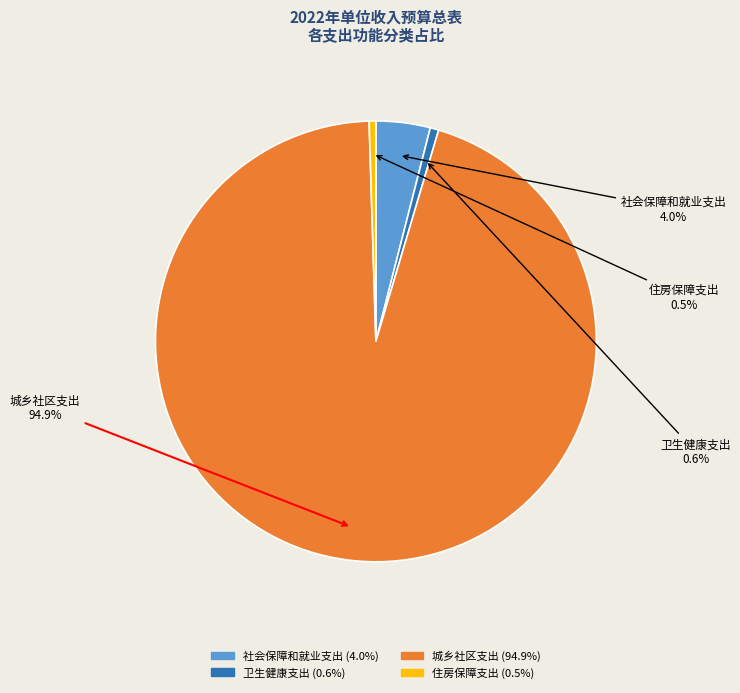

What is the ratio of the value at 城乡社区支出 to the value at 住房保障支出?

193.0